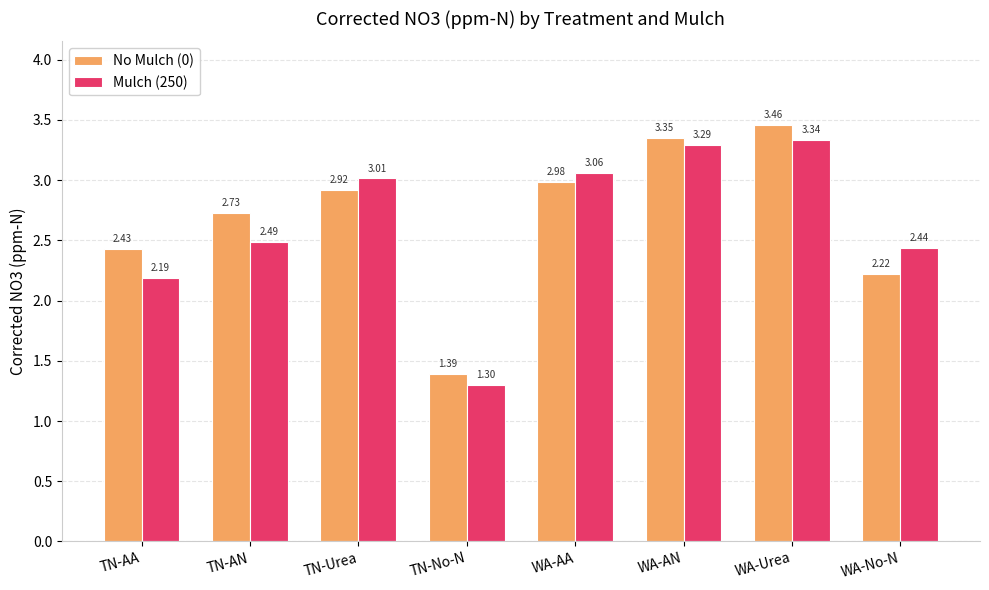

Where is No Mulch (0) nearest to the value 2?

WA-No-N